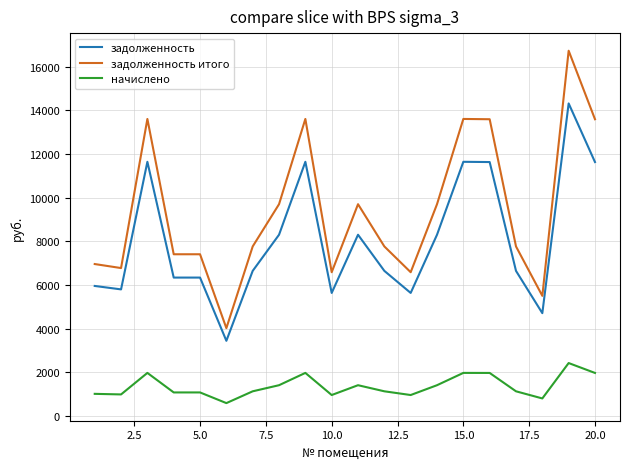

What is the minimum value for задолженность?

3436.8